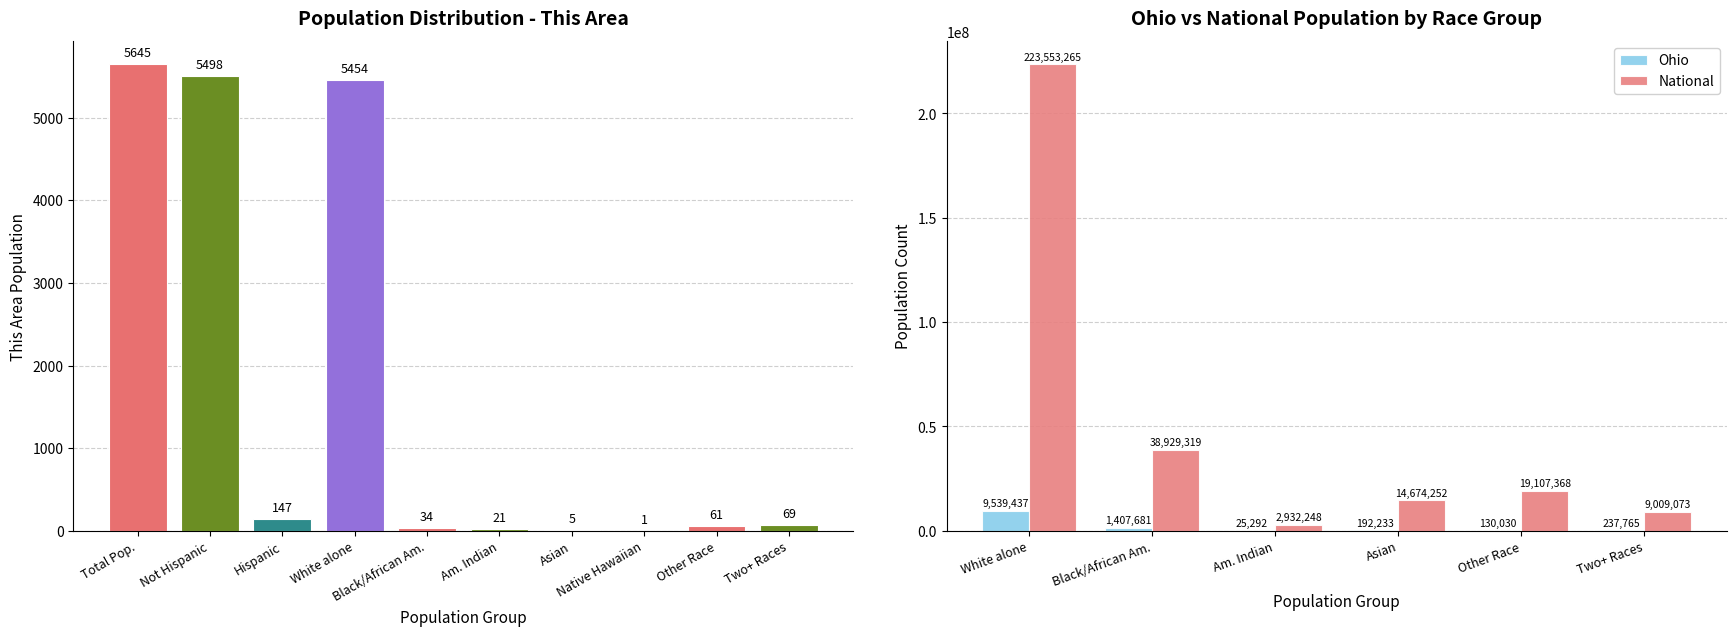

What is the sum of the National values at Am. Indian and Two+ Races?

11941321